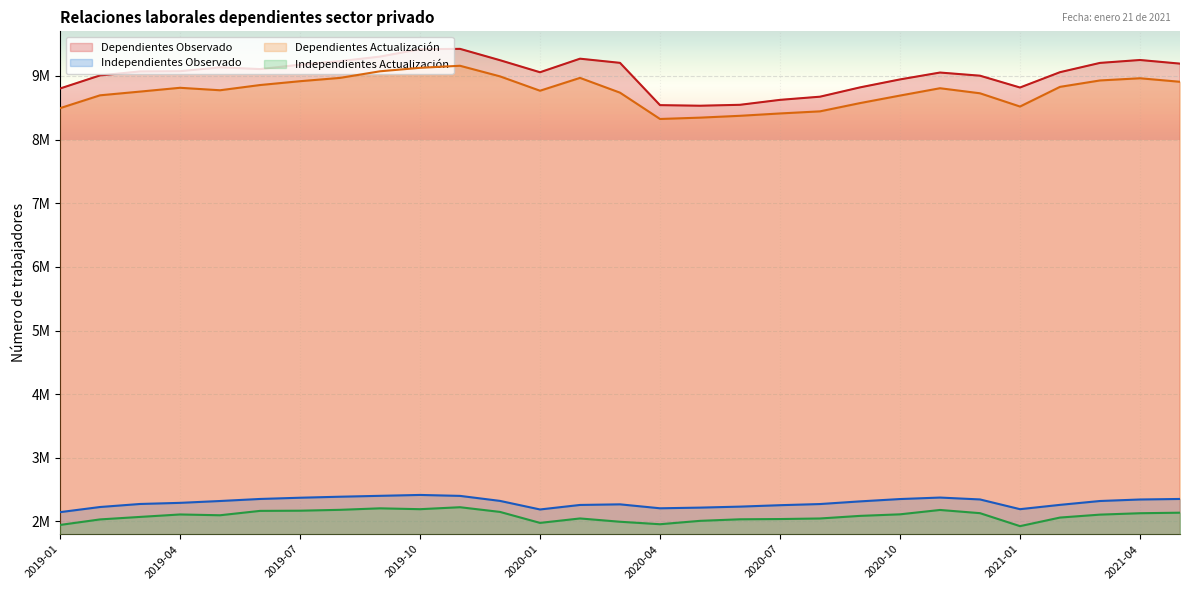

What is the maximum value shown in the chart?

9424698